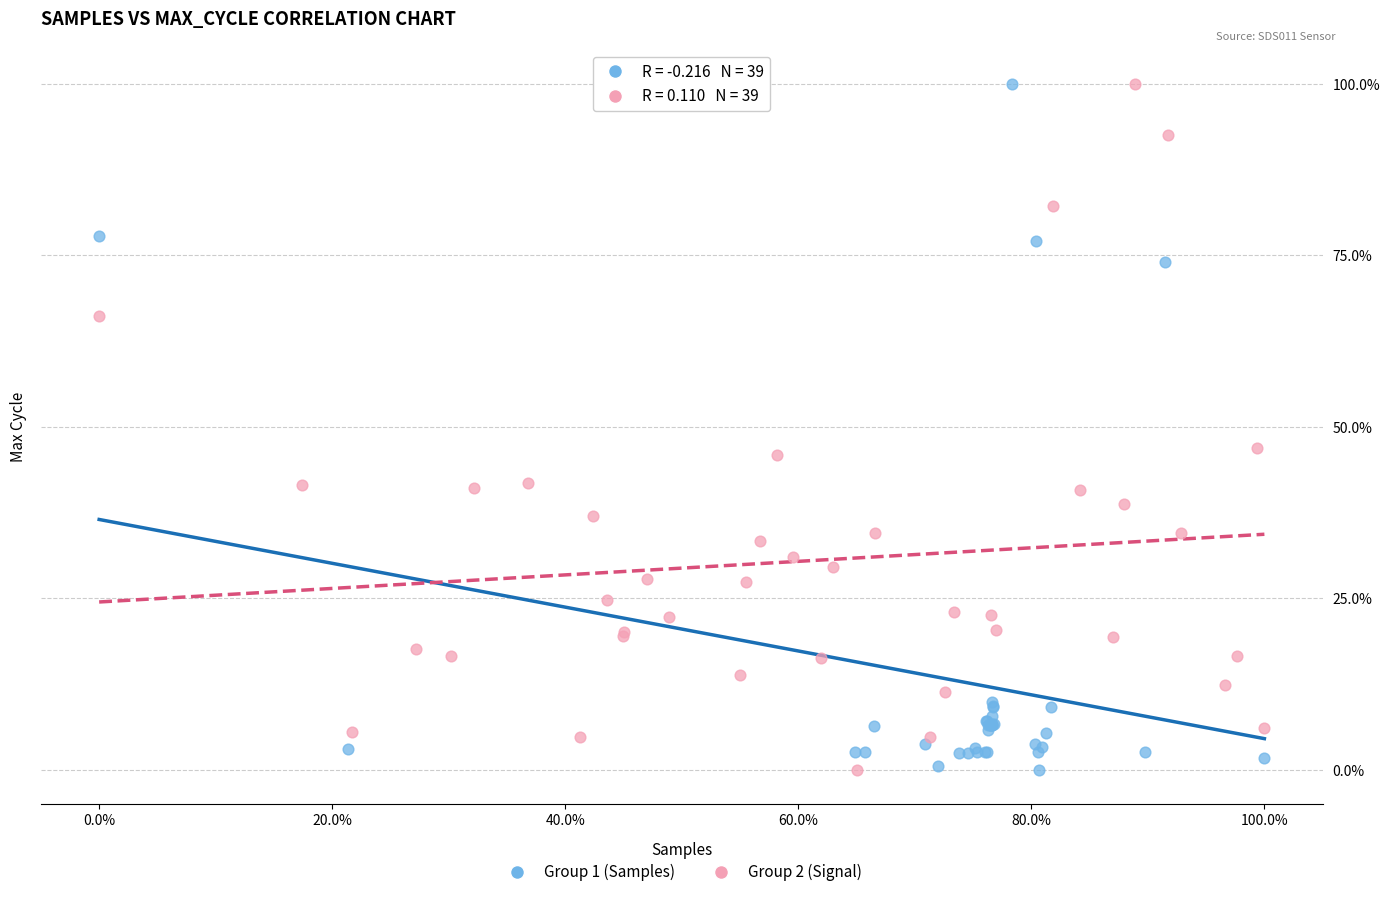

What are all the series names shown in the legend?

Group 1 (Samples), Group 2 (Signal)